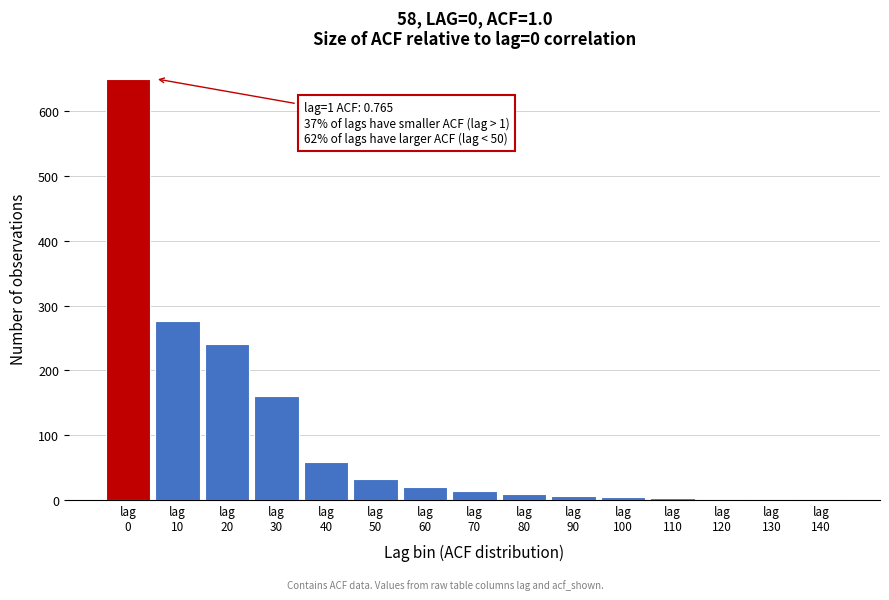

What is the greatest value displayed?

650.1